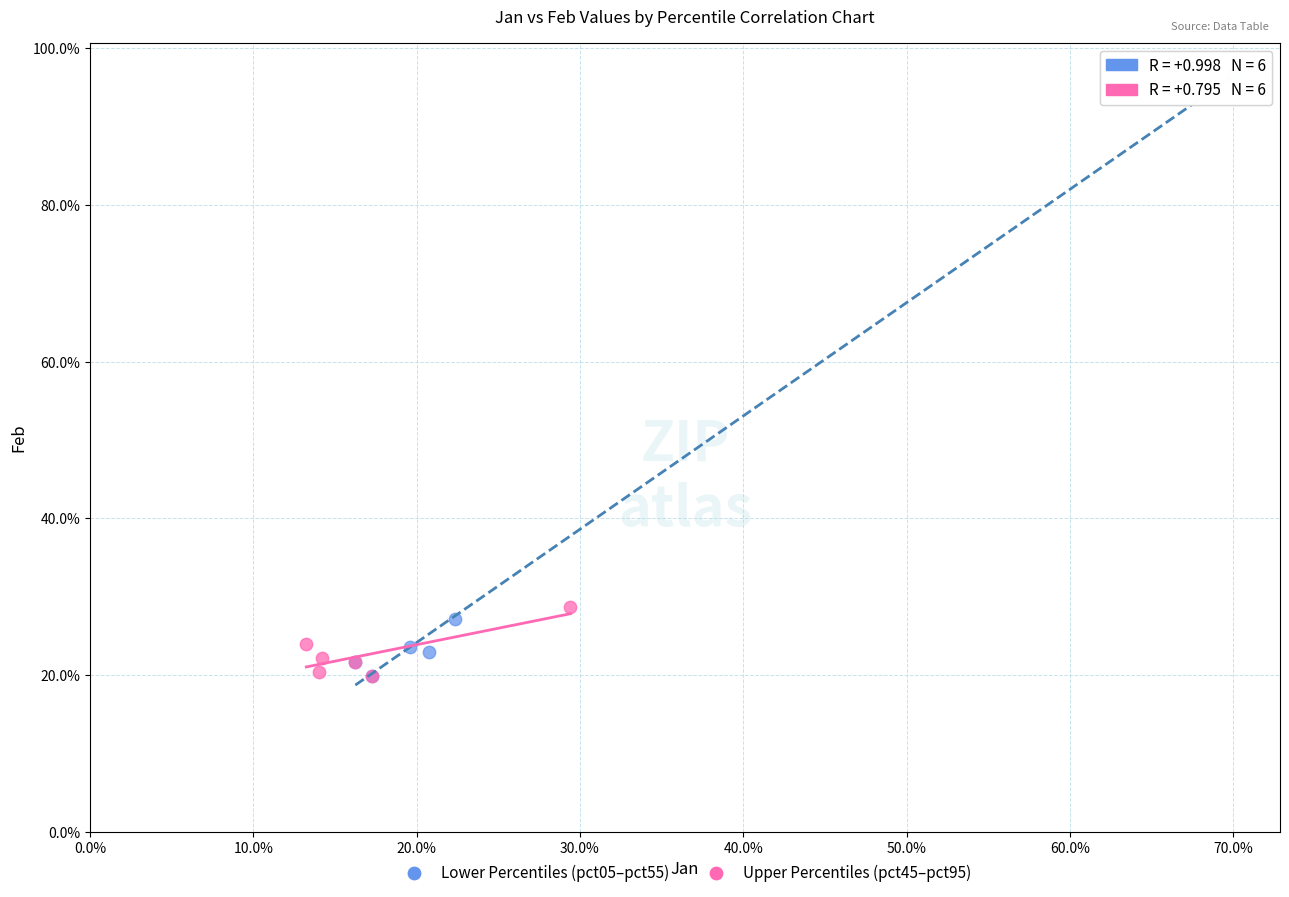

Which series reaches the maximum Y coordinate?

Lower Percentiles (pct05–pct55)